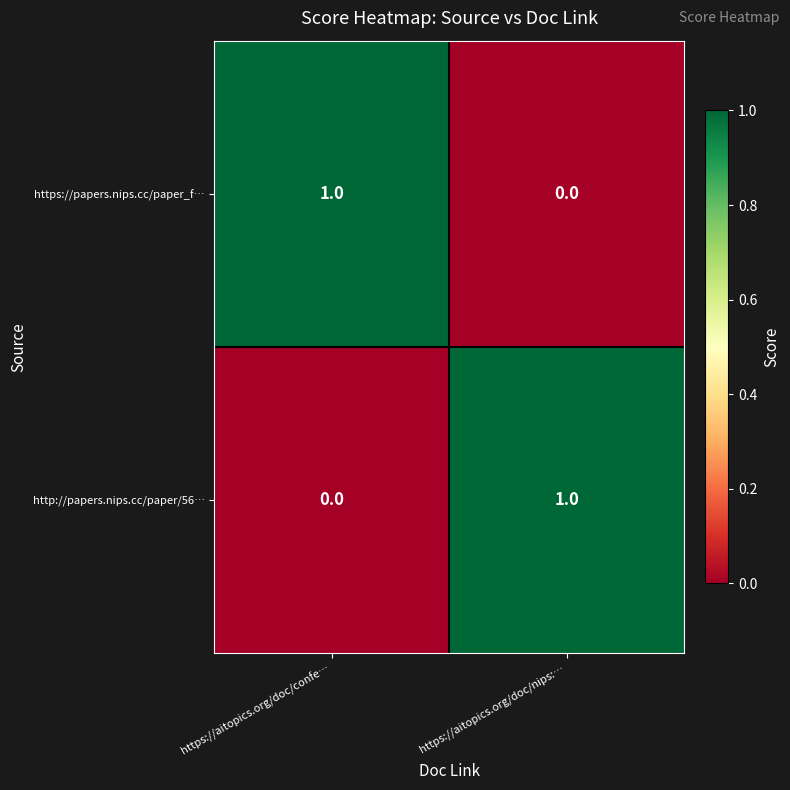

True or false: https://papers.nips.cc/paper_f… has a value of 1 at https://aitopics.org/doc/confe….

True